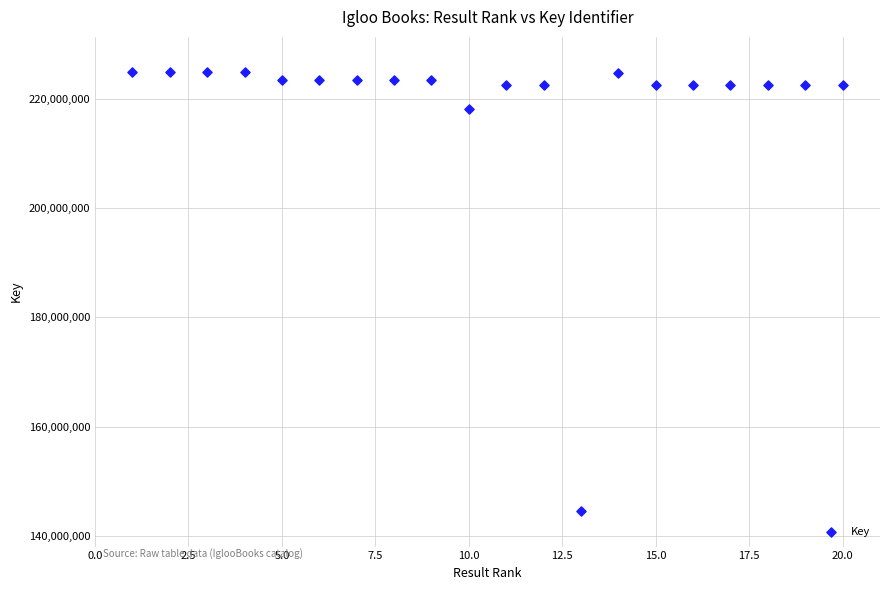

What Y value in the scatter plot is closest to 184685344?

218167141